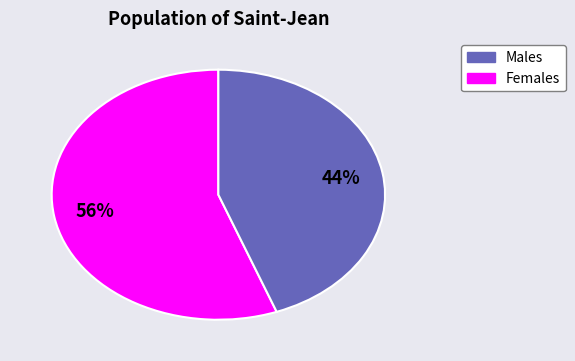

How many segments does this pie chart have?

2